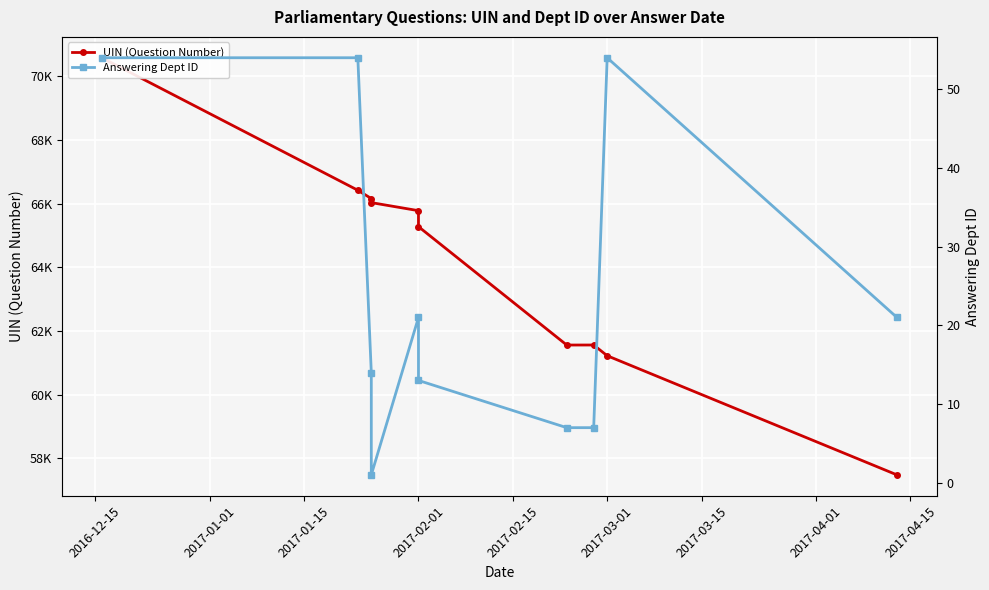

How many distinct data groups are displayed?

2